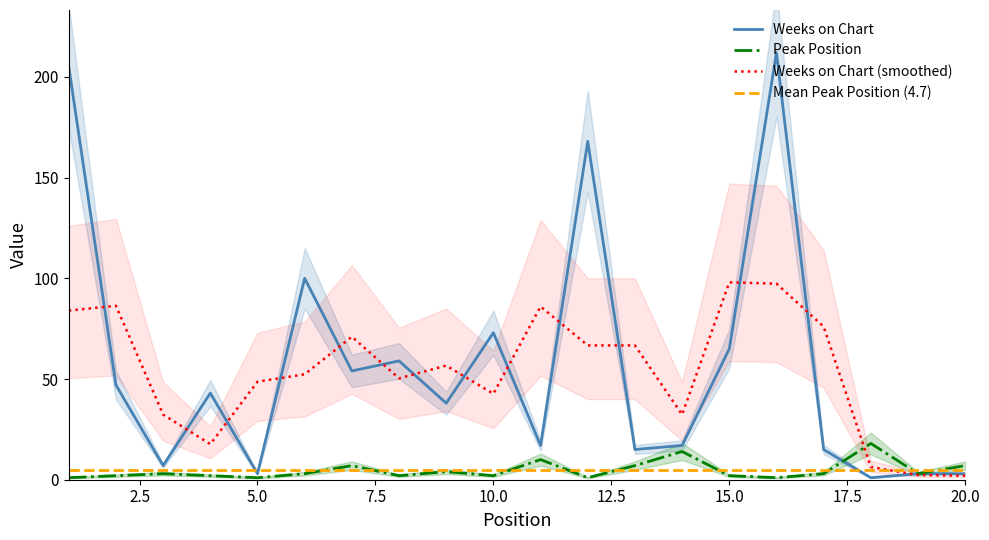

What is the sum of the Weeks on Chart values at 20 and 4?

46